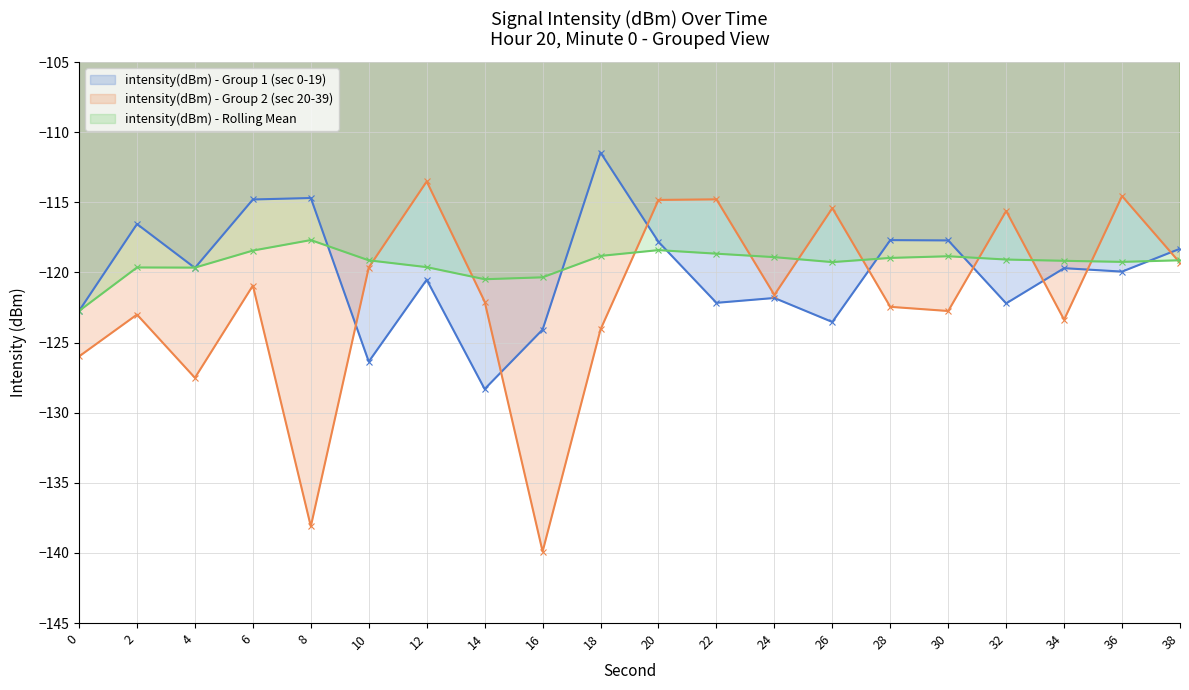

What is the minimum value for intensity(dBm) - Group 2 (sec 20-39)?

-139.9